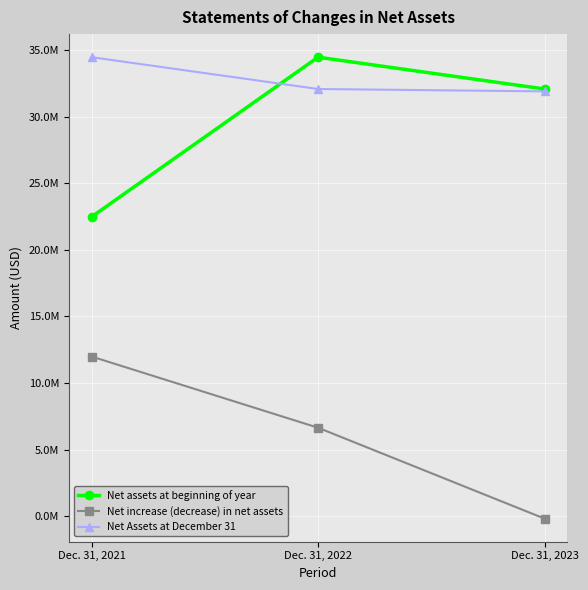

At Dec. 31, 2022, list the series in order from smallest to largest.

Net increase (decrease) in net assets, Net Assets at December 31, Net assets at beginning of year